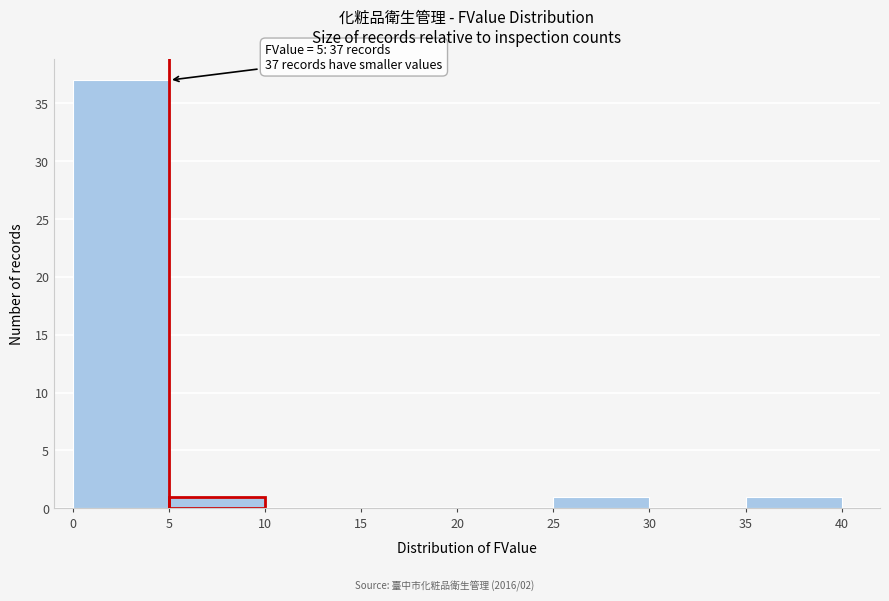

Which range on the x-axis has the tallest bar?

0 to 5